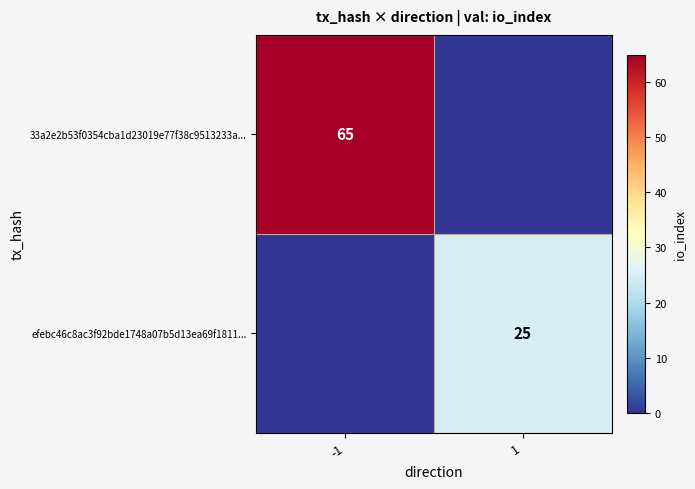

True or false: 33a2e2b53f0354cba1d23019e77f38c9513233a... has a value of 114 at -1.

False